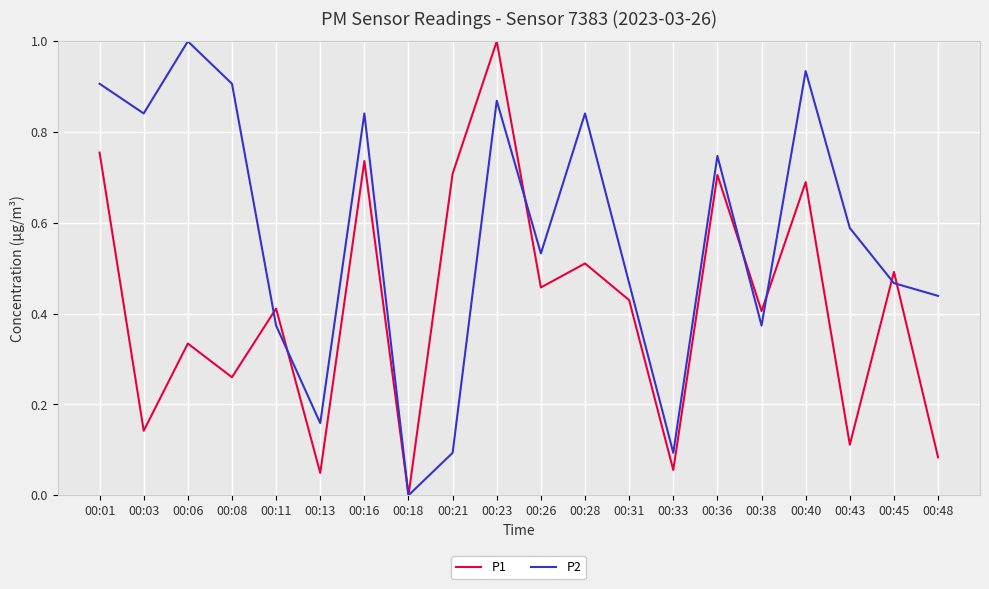

Between 00:13 and 00:48, which series saw the biggest shift?

P2